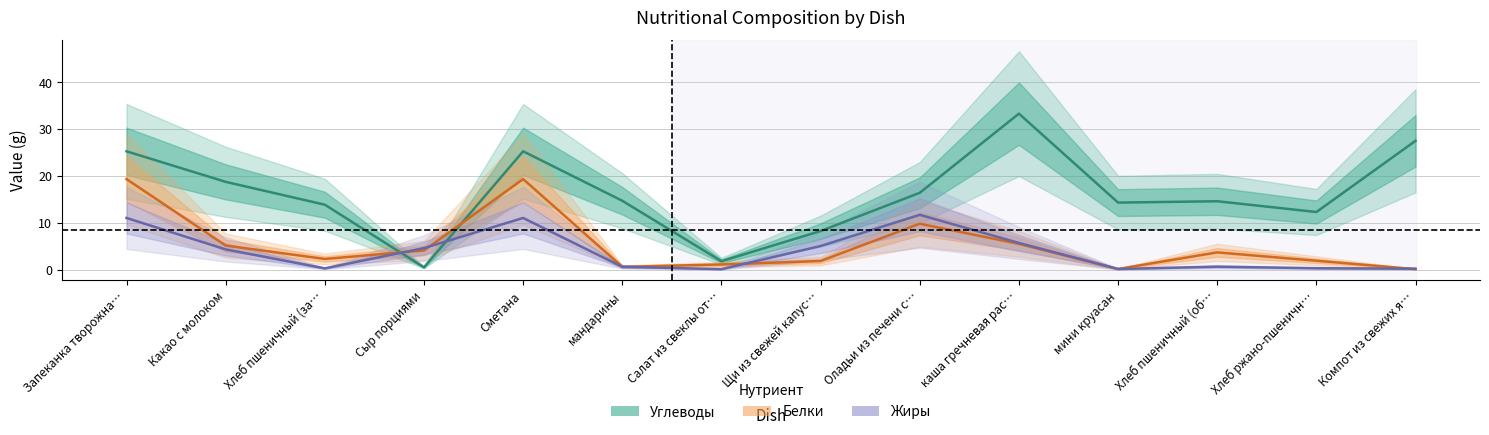

Which has a higher value, Сметана or Оладьи из печени с…?

Сметана